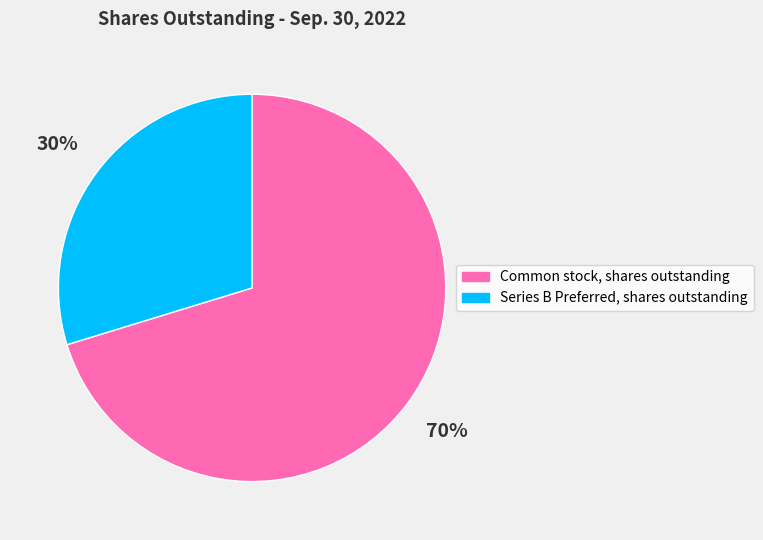

How many segments does this pie chart have?

2